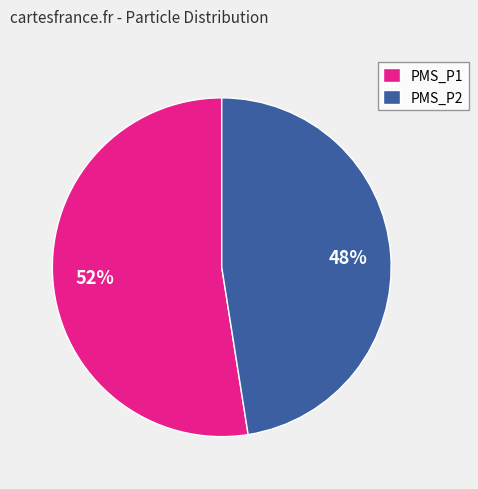

Rank the categories by value from lowest to highest.

PMS_P2, PMS_P1